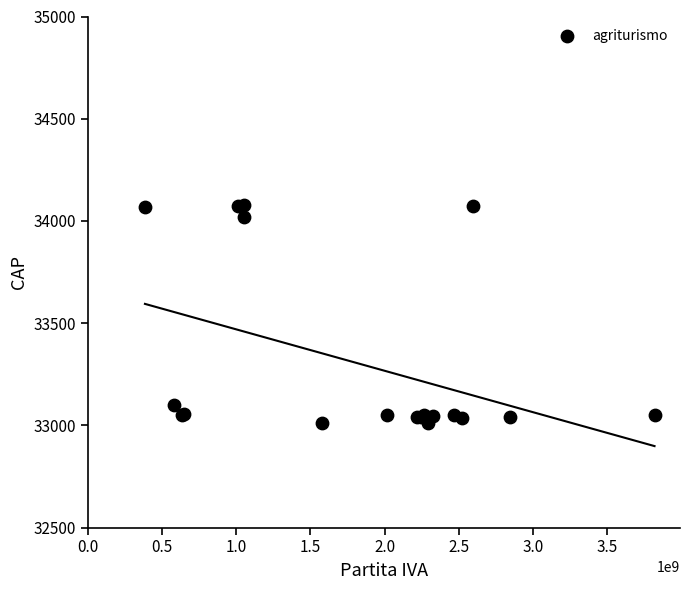

What Y value in the scatter plot is closest to 33543?

33100